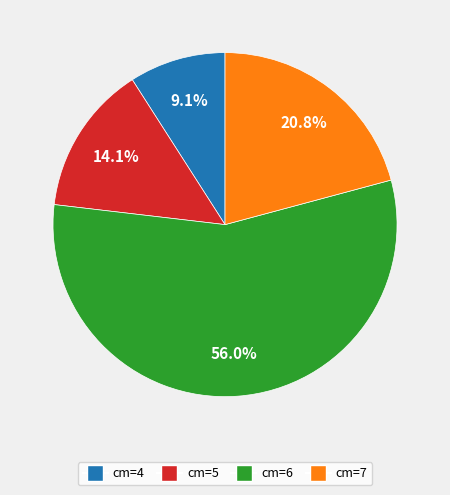

Is there a majority slice in this chart?

Yes